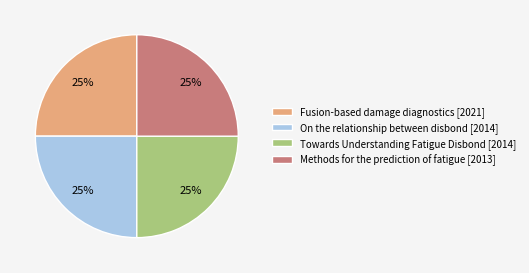

To the nearest percent, what percentage of the pie is On the relationship between disbond [2014]?

25%